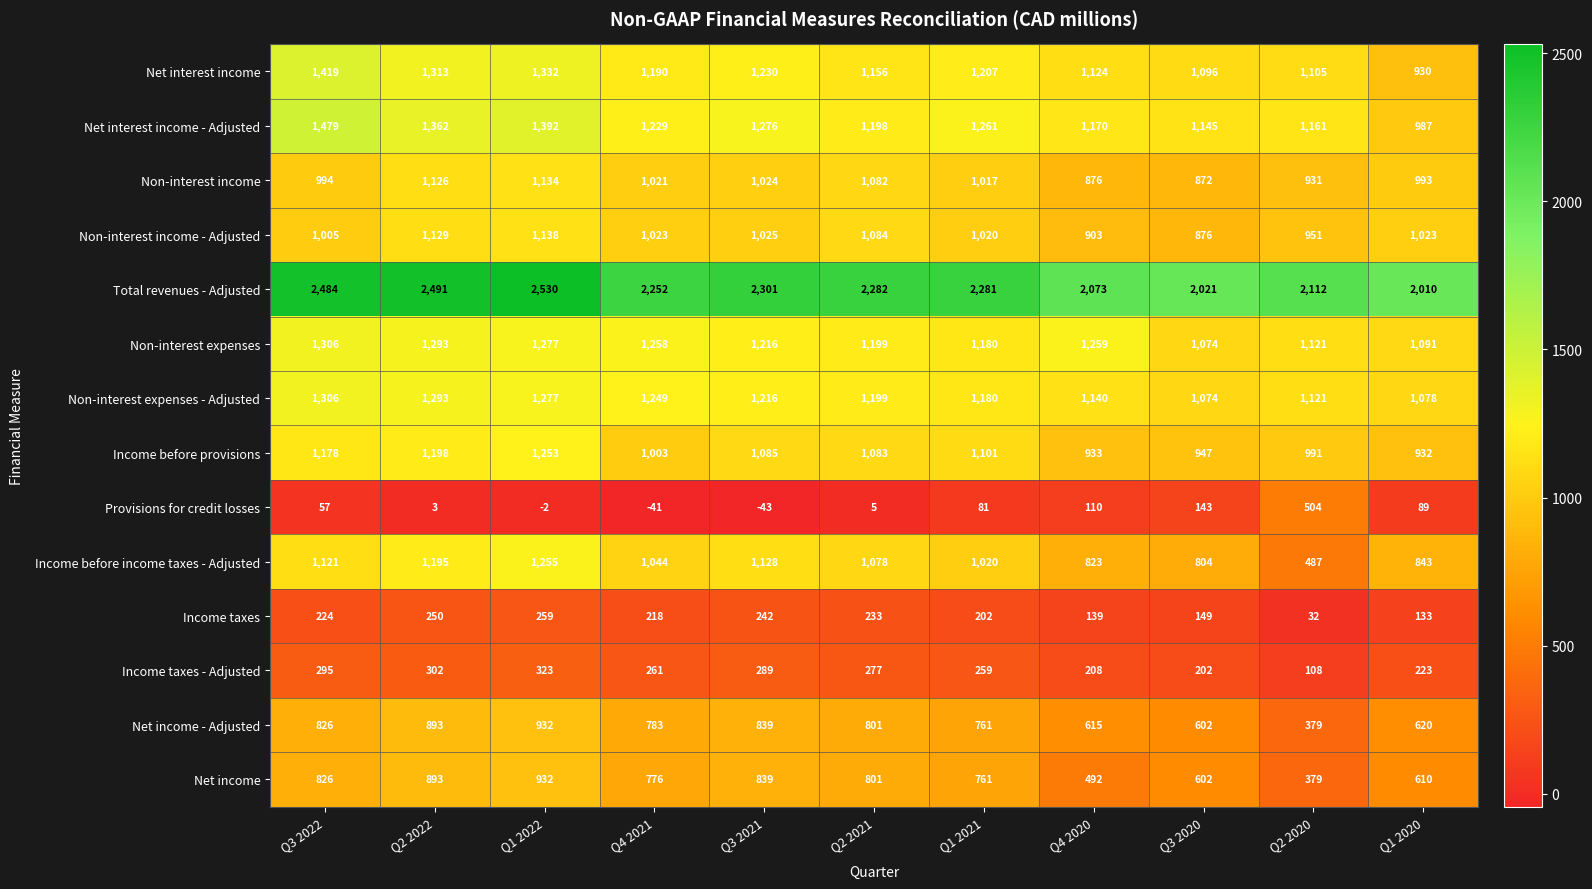

What is the difference between the second highest and minimum values in the Net income series?

514